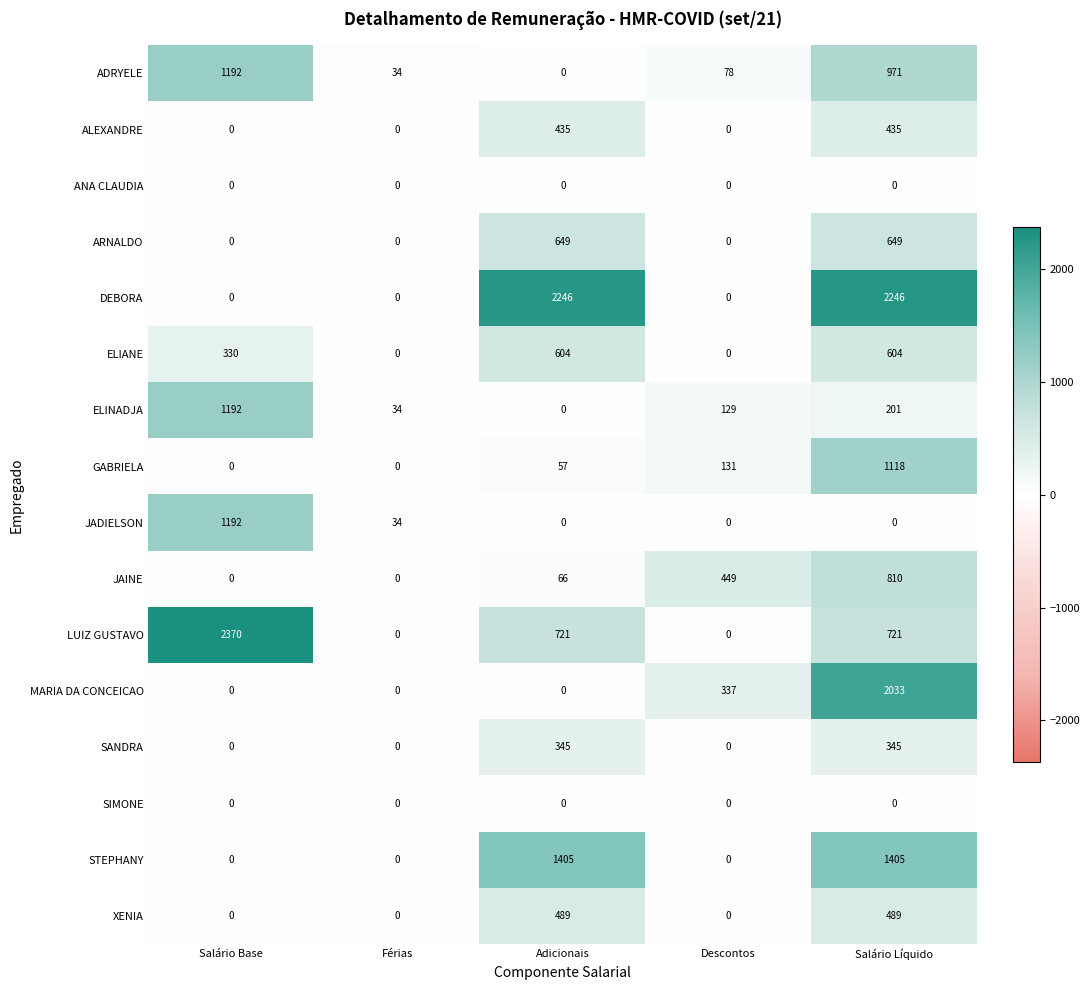

Which series has the largest range (max minus min)?

LUIZ GUSTAVO